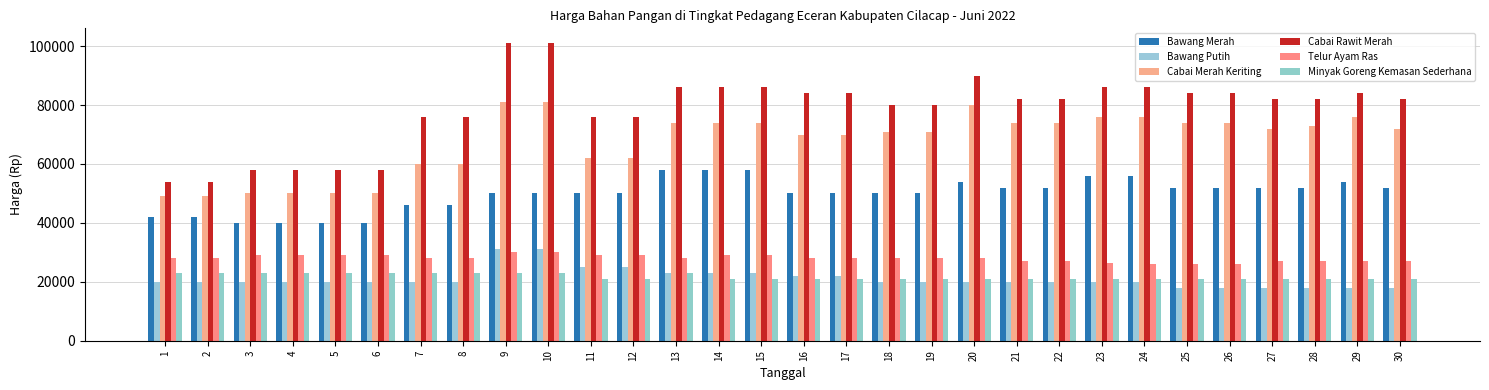

Reading left to right, transcribe all the data shown in this chart.

Bawang Merah: 42000	42000	40000	40000	40000	40000	46000	46000	50000	50000	50000	50000	58000	58000	58000	50000	50000	50000	50000	54000	52000	52000	56000	56000	52000	52000	52000	52000	54000	52000
Bawang Putih: 20000	20000	20000	20000	20000	20000	20000	20000	31000	31000	25000	25000	23000	23000	23000	22000	22000	20000	20000	20000	20000	20000	20000	20000	18000	18000	18000	18000	18000	18000
Cabai Merah Keriting: 49000	49000	50000	50000	50000	50000	60000	60000	81000	81000	62000	62000	74000	74000	74000	70000	70000	71000	71000	80000	74000	74000	76000	76000	74000	74000	72000	73000	76000	72000
Cabai Rawit Merah: 54000	54000	58000	58000	58000	58000	76000	76000	101000	101000	76000	76000	86000	86000	86000	84000	84000	80000	80000	90000	82000	82000	86000	86000	84000	84000	82000	82000	84000	82000
Telur Ayam Ras: 28000	28000	29000	29000	29000	29000	28000	28000	30000	30000	29000	29000	28000	29000	29000	28000	28000	28000	28000	28000	27000	27000	26500	26000	26000	26000	27000	27000	27000	27000
Minyak Goreng Kemasan Sederhana: 23000	23000	23000	23000	23000	23000	23000	23000	23000	23000	21000	21000	23000	21000	21000	21000	21000	21000	21000	21000	21000	21000	21000	21000	21000	21000	21000	21000	21000	21000